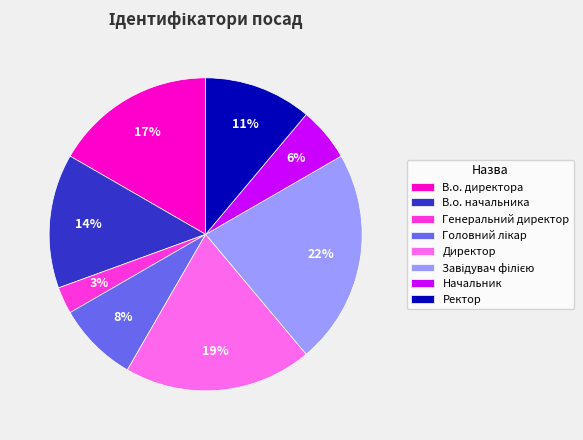

Between Начальник and Генеральний директор, which is larger?

Начальник